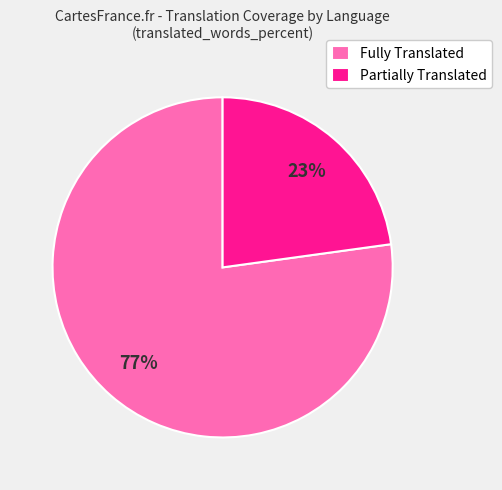

To the nearest percent, what portion does Partially Translated represent?

23%